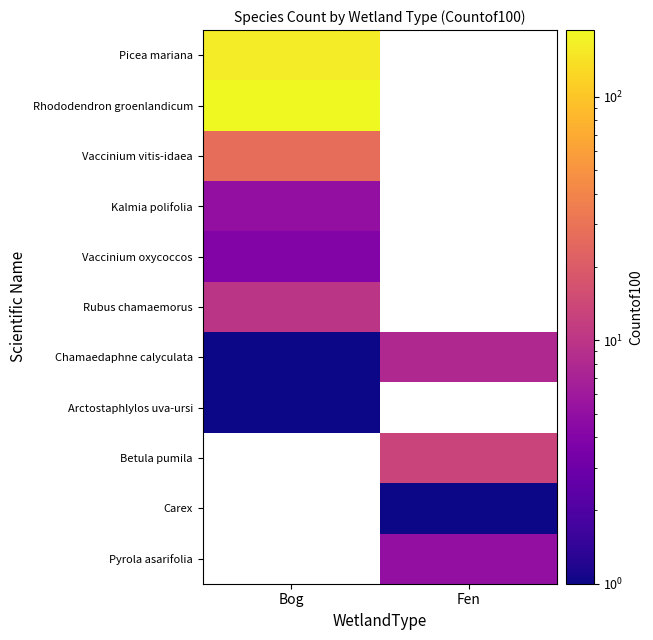

What value does the Chamaedaphne calyculata series have at Fen?

8.0